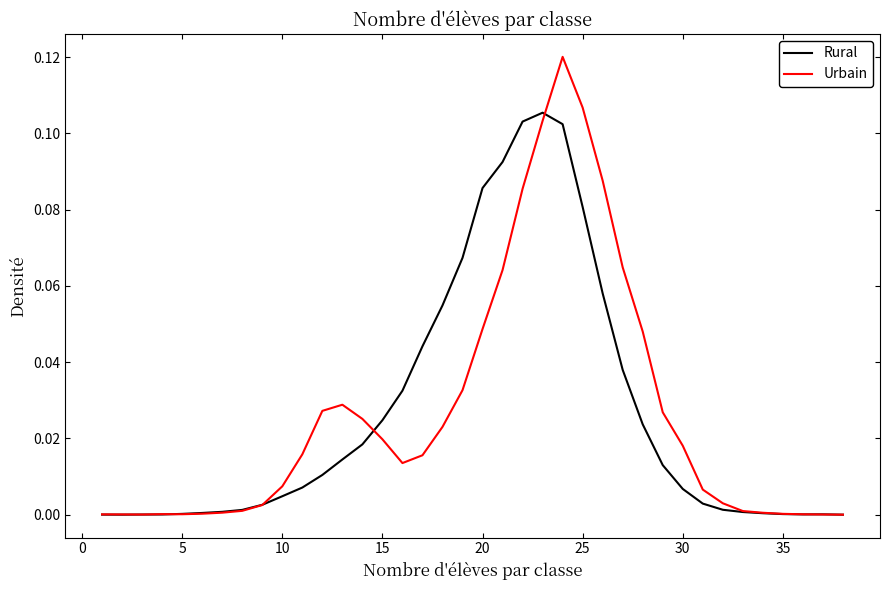

Rank the series by their maximum value, from lowest to highest.

Rural, Urbain